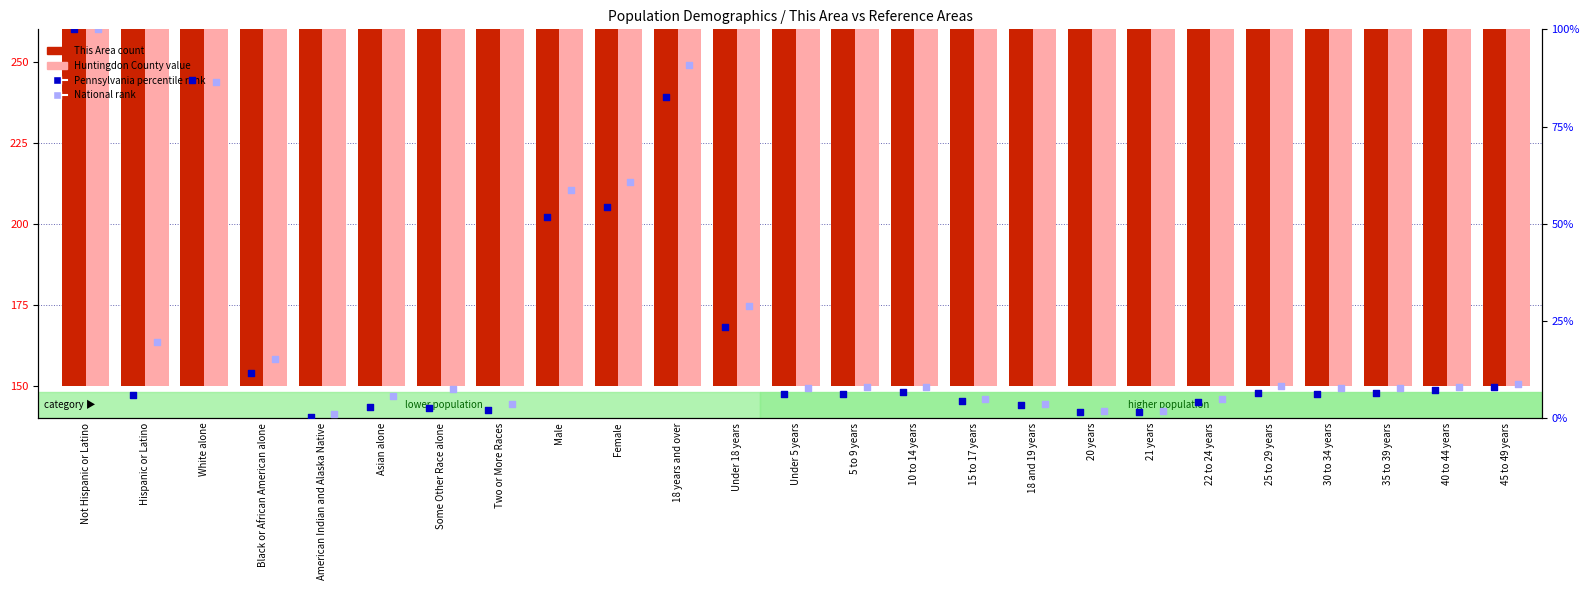

Is the value of Huntingdon County value at Not Hispanic or Latino greater than the value of National rank at Under 5 years?

Yes